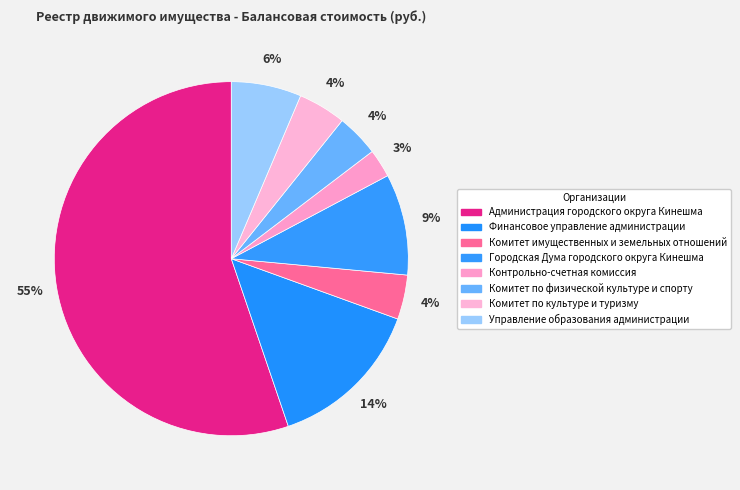

Approximately how many times larger is the value at Комитет имущественных и земельных отношений compared to Комитет по физической культуре и спорту?

1.0